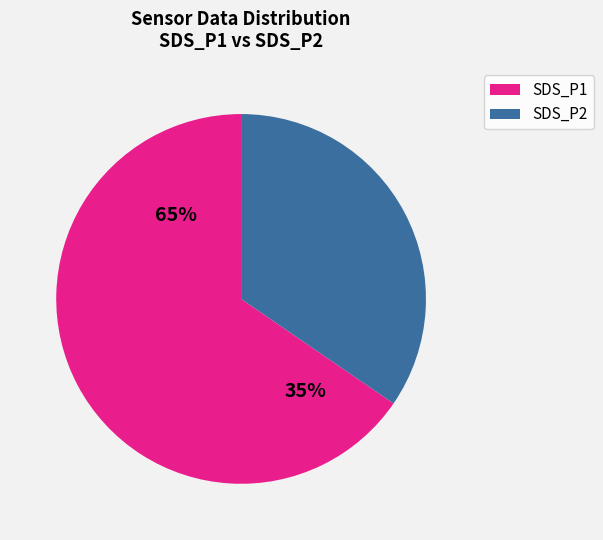

True or false: SDS_P2 accounts for 24% of the total.

False